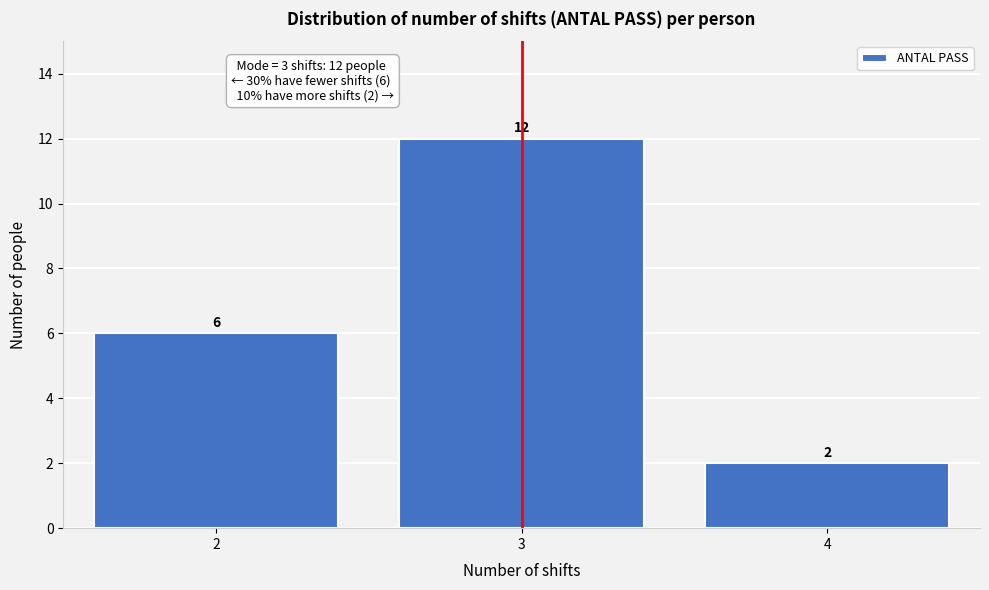

Reading left to right, transcribe this chart: for each bar, give the range it covers on the x-axis and its height.

1.5 to 2.5: 6
2.5 to 3.5: 12
3.5 to 4.5: 2